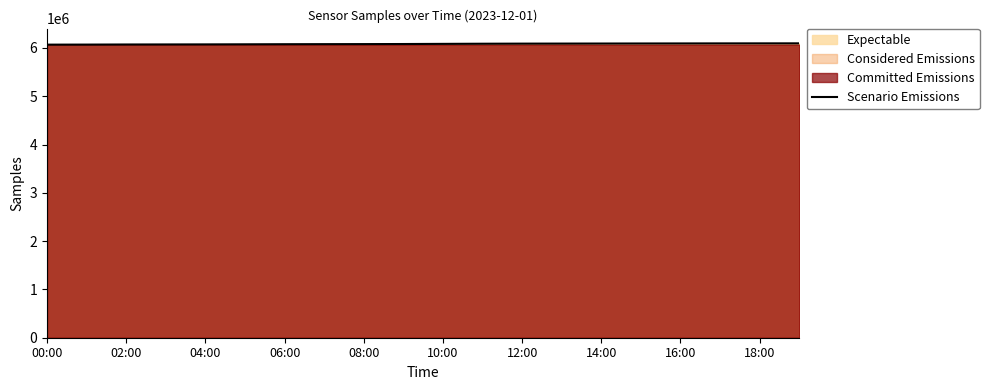

What is the maximum value for Scenario Emissions?

6095500